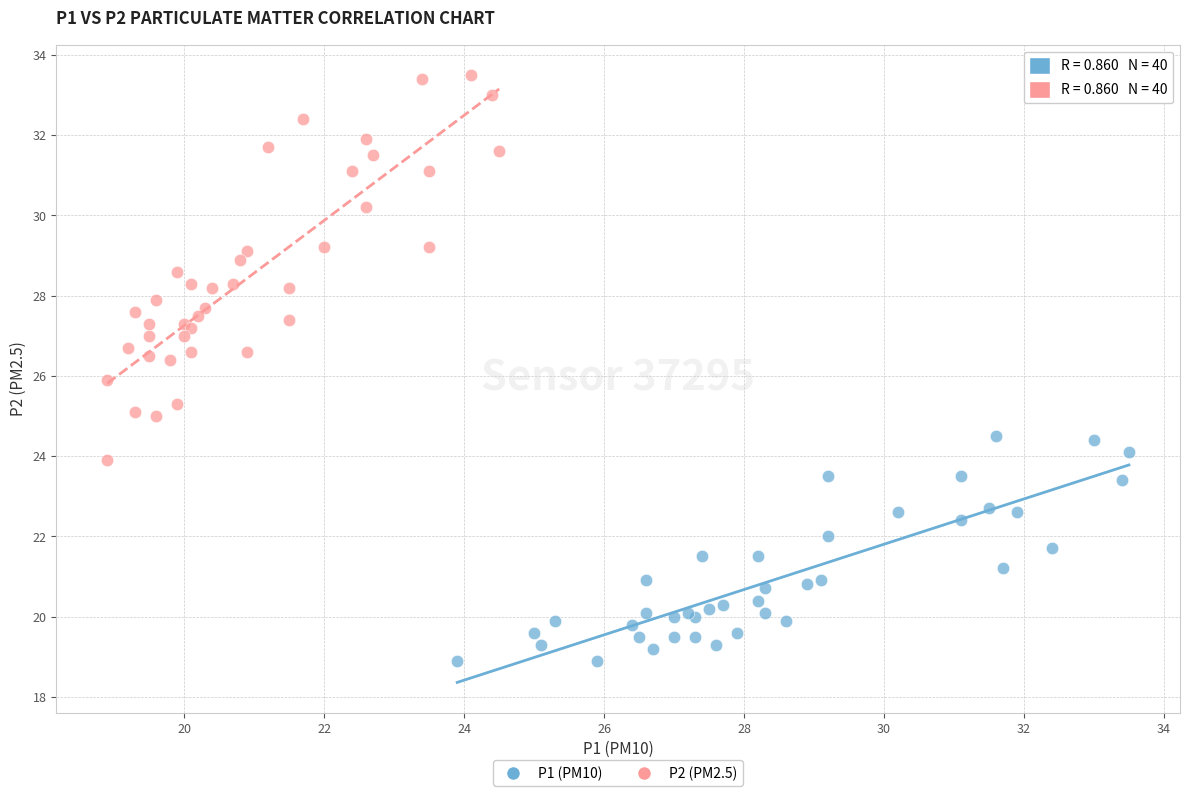

What are all the series names shown in the legend?

P1 (PM10), P2 (PM2.5)